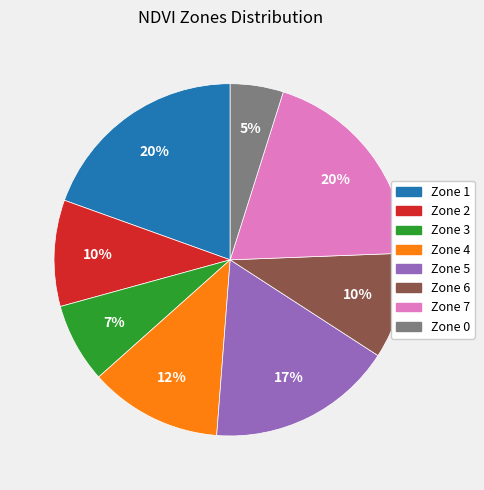

The Zone 0 slice represents 5% of the pie. True or false?

True